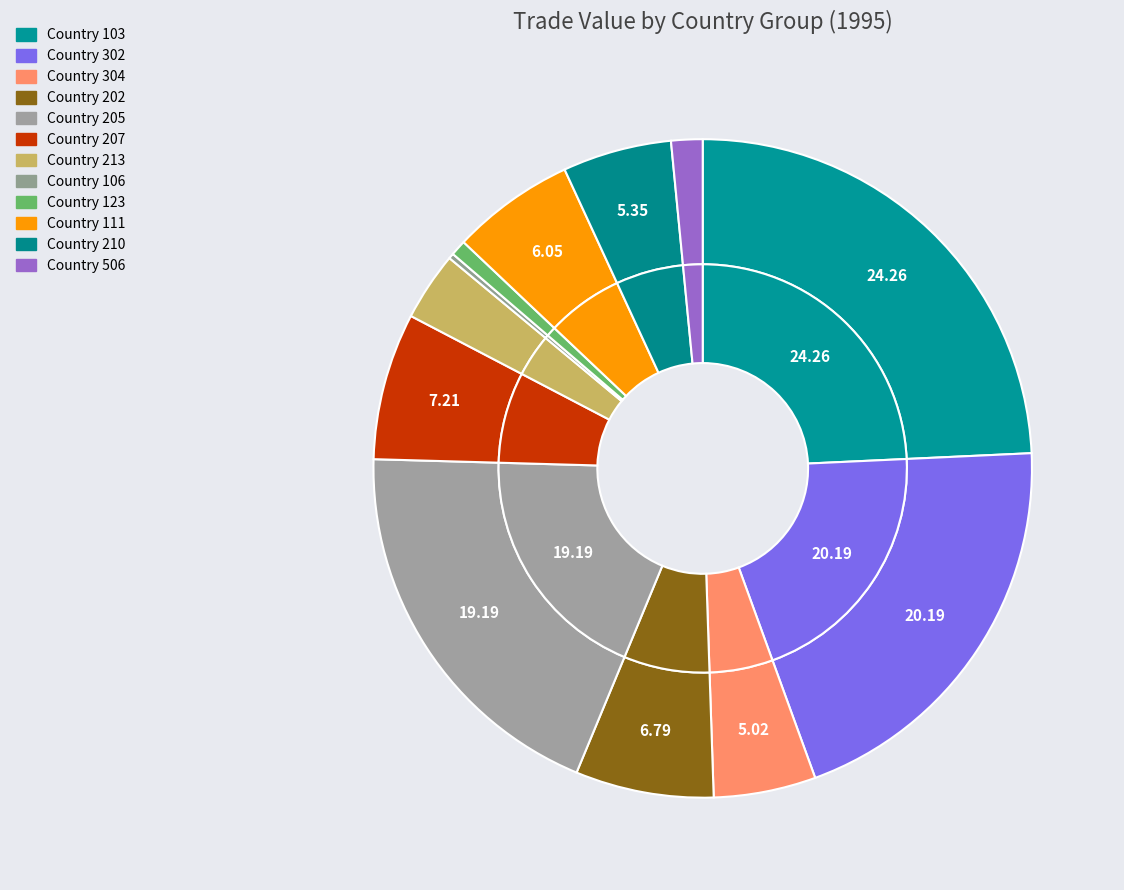

Which category has the smallest portion of the pie?

Country 106